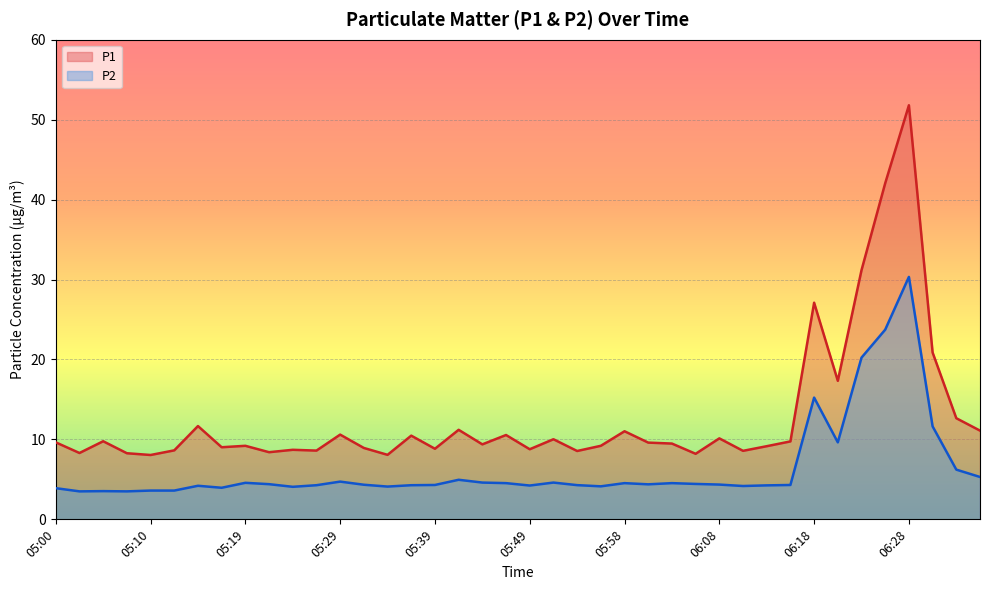

How many values in the P2 series exceed 4?

33